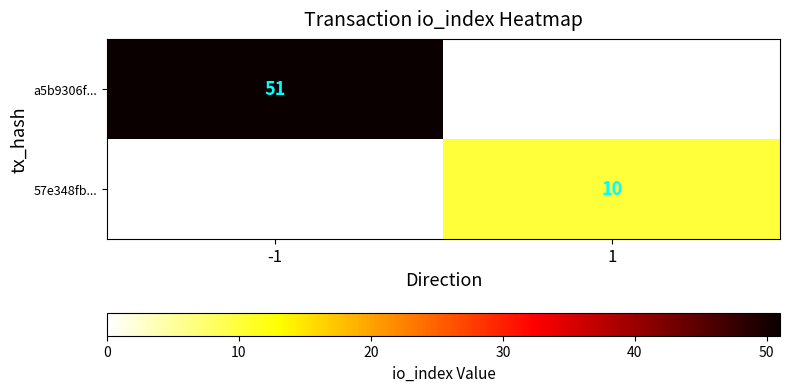

The a5b9306f... series shows 12 at -1. True or false?

False